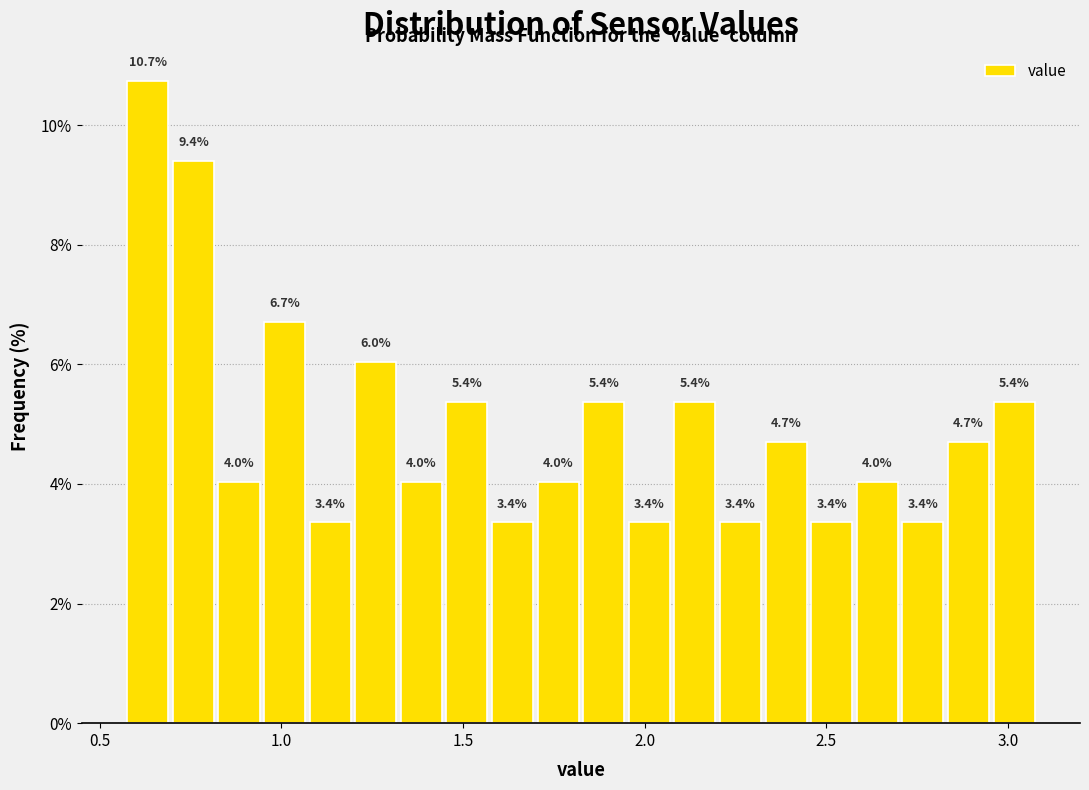

Around what value on the x-axis is the tallest bar? Give the approximate position of its centre, as read against the axis.

0.65